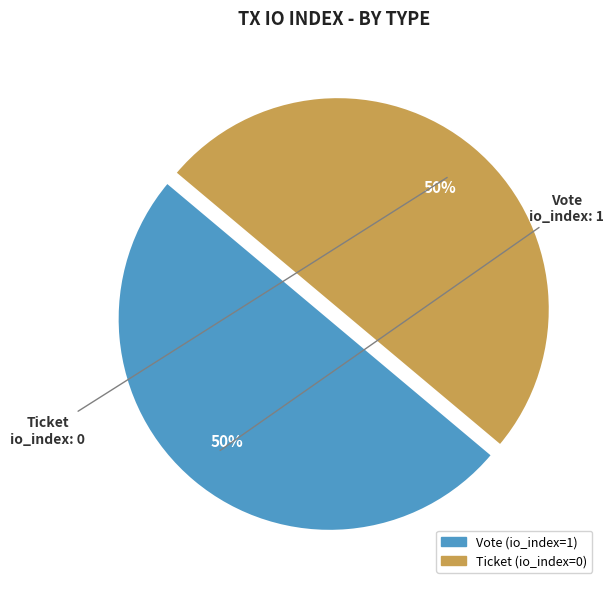

To the nearest percent, what percentage of the pie is Vote?

50%